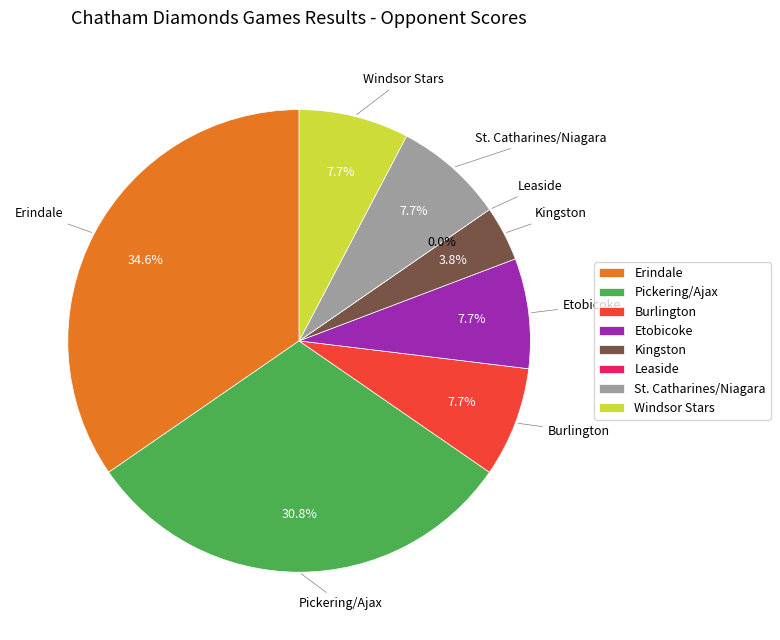

What portion of the pie excludes Kingston?

96.2%